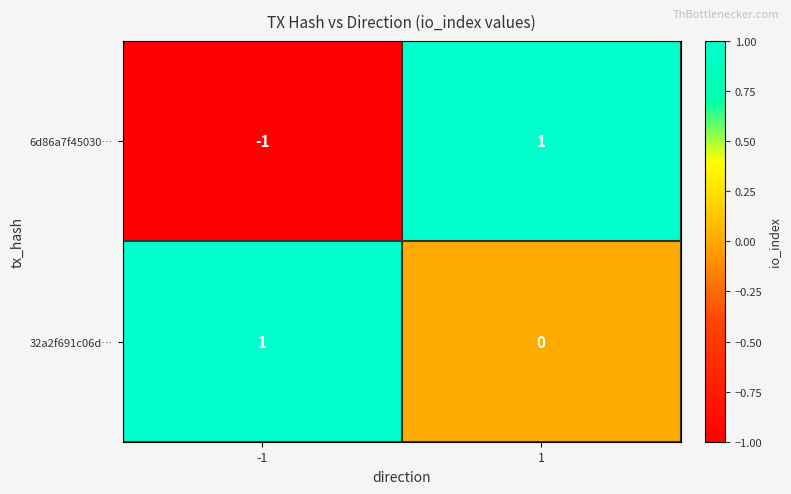

What is the maximum value shown in the chart?

1